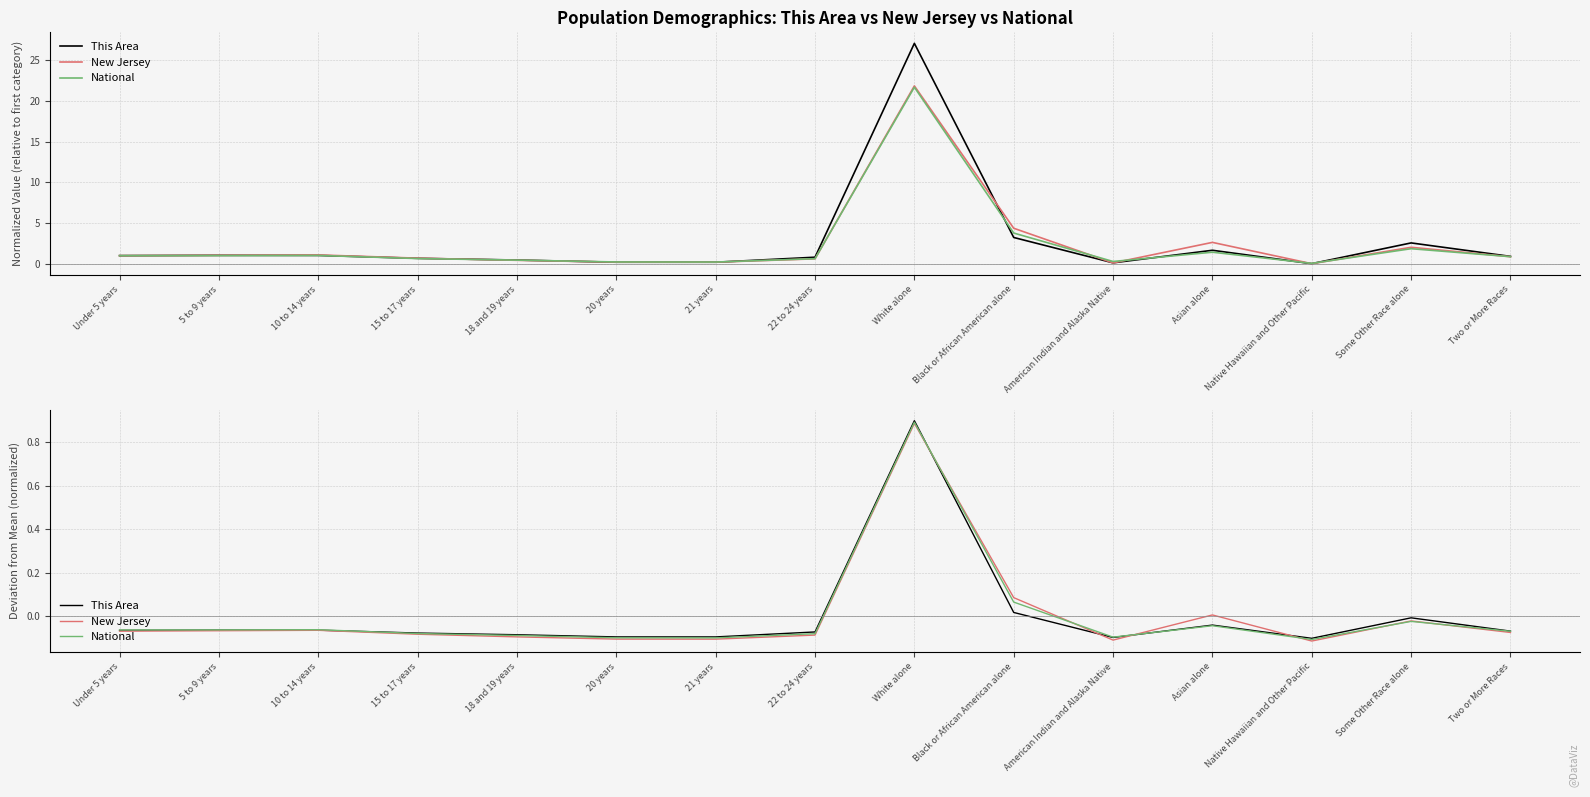

Reading left to right, transcribe all the data shown in this chart.

This Area: Under 5 years=-0.1	5 to 9 years=-0.1	10 to 14 years=-0.1	15 to 17 years=-0.1	18 and 19 years=-0.1	20 years=-0.1	21 years=-0.1	22 to 24 years=-0.1	White alone=0.9	Black or African American alone=0.0	American Indian and Alaska Native=-0.1	Asian alone=-0.0	Native Hawaiian and Other Pacific=-0.1	Some Other Race alone=-0.0	Two or More Races=-0.1
New Jersey: Under 5 years=-0.1	5 to 9 years=-0.1	10 to 14 years=-0.1	15 to 17 years=-0.1	18 and 19 years=-0.1	20 years=-0.1	21 years=-0.1	22 to 24 years=-0.1	White alone=0.9	Black or African American alone=0.1	American Indian and Alaska Native=-0.1	Asian alone=0.0	Native Hawaiian and Other Pacific=-0.1	Some Other Race alone=-0.0	Two or More Races=-0.1
National: Under 5 years=-0.1	5 to 9 years=-0.1	10 to 14 years=-0.1	15 to 17 years=-0.1	18 and 19 years=-0.1	20 years=-0.1	21 years=-0.1	22 to 24 years=-0.1	White alone=0.9	Black or African American alone=0.1	American Indian and Alaska Native=-0.1	Asian alone=-0.0	Native Hawaiian and Other Pacific=-0.1	Some Other Race alone=-0.0	Two or More Races=-0.1